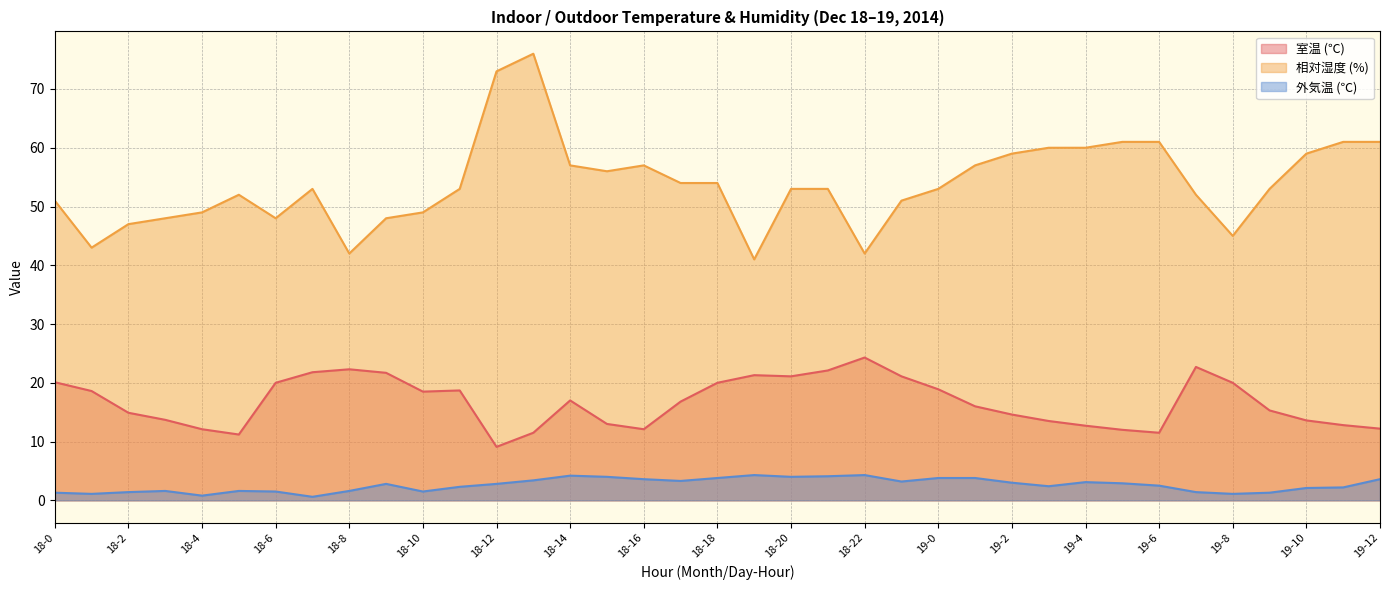

What are all the series names shown in the legend?

室温 (℃), 相対湿度 (%), 外気温 (℃)